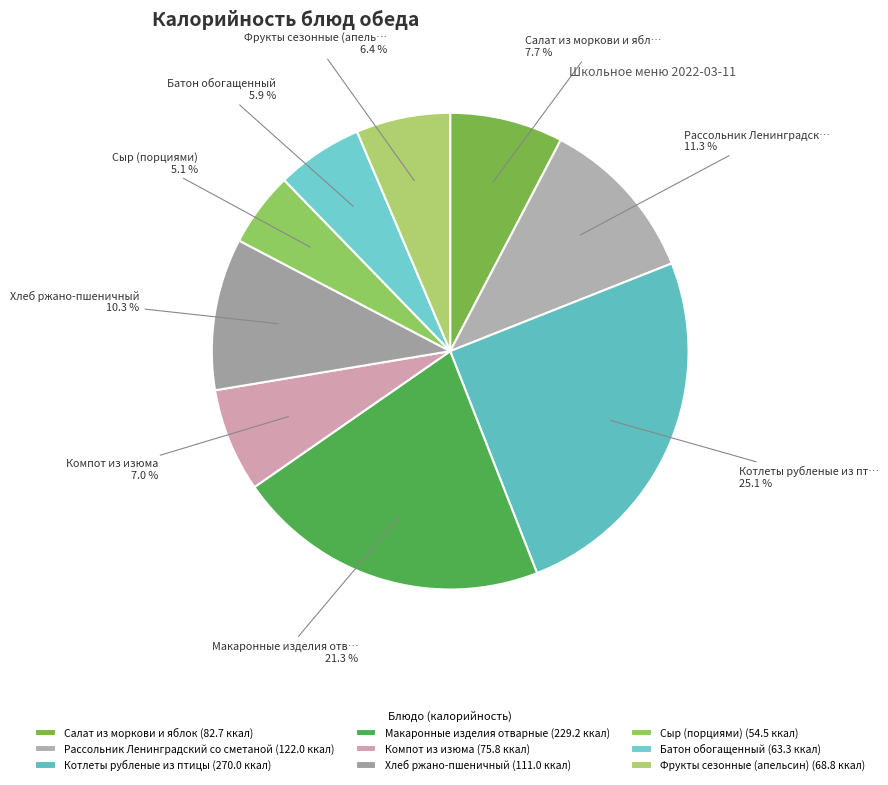

What percentage is the Котлеты рубленые из птицы slice, to the nearest percent?

25%